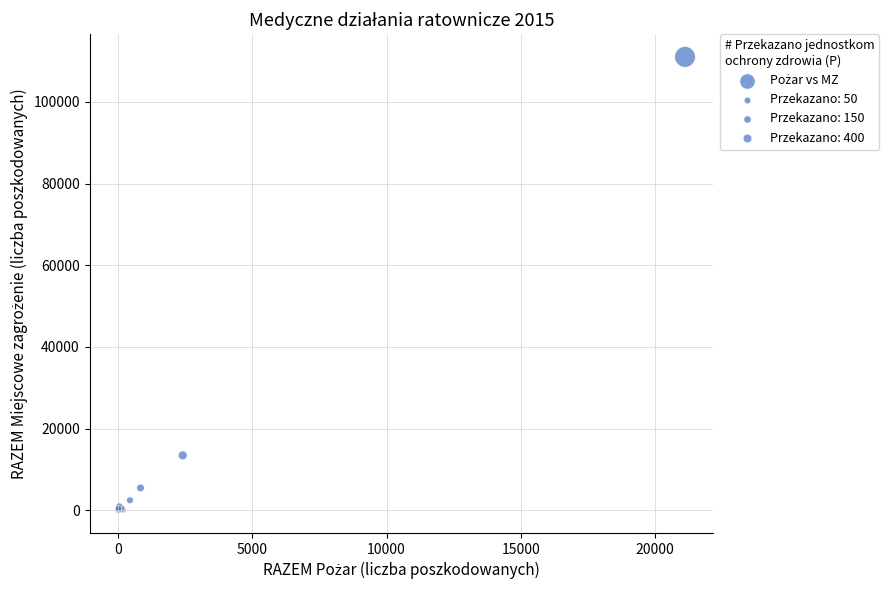

What Y value in the scatter plot is closest to 55514?

13487